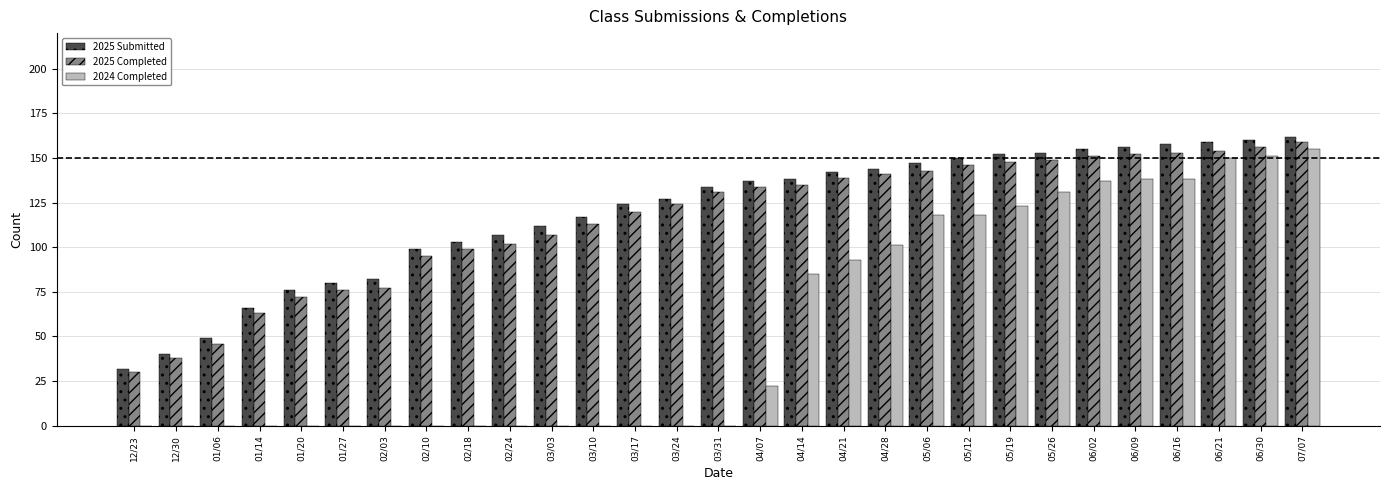

Which series changed the most between 03/31 and 07/07?

2024 Completed